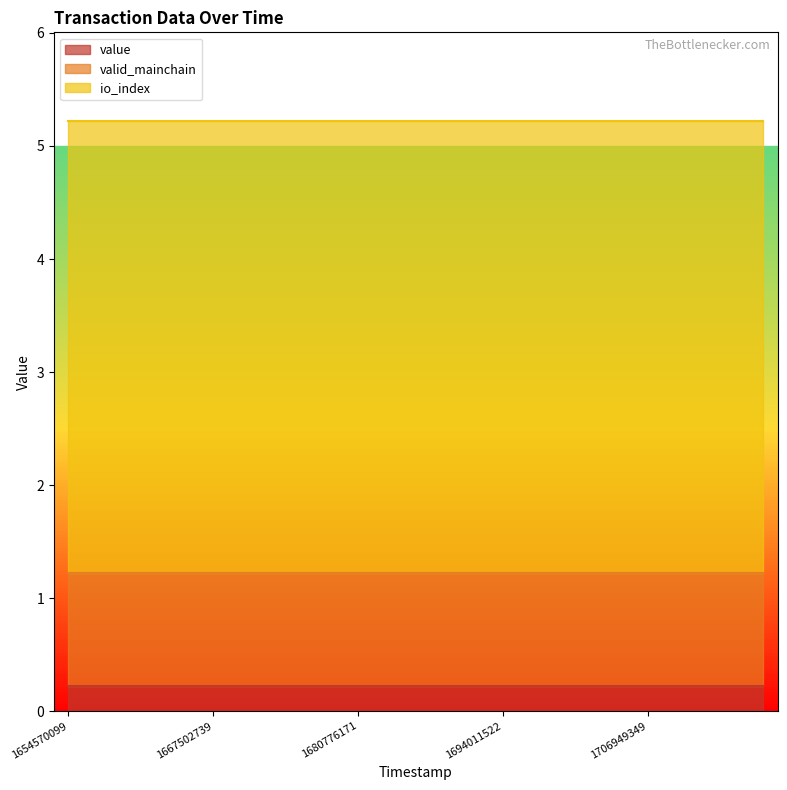

At which label is valid_mainchain closest to 1?

1654570099